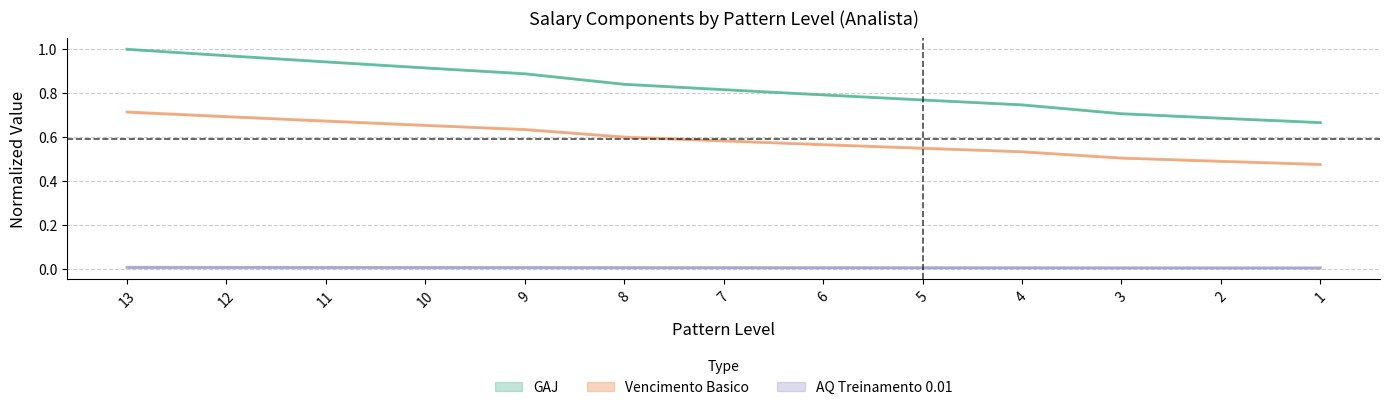

What are all the series names shown in the legend?

GAJ, Vencimento Basico, AQ Treinamento 0.01